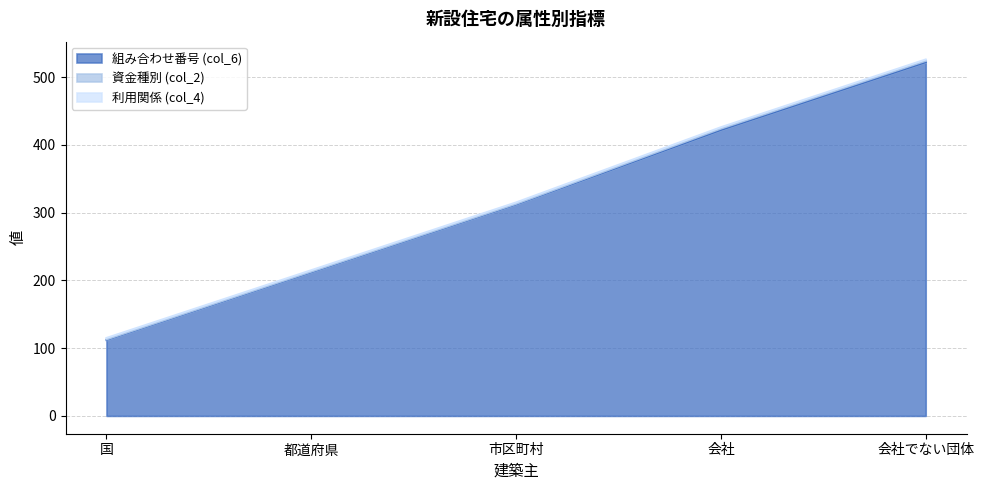

True or false: 組み合わせ番号 (col_6) and 資金種別 (col_2) intersect in this chart.

False